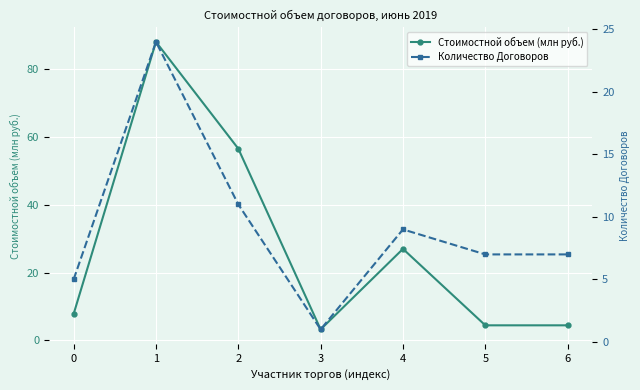

How many lines are shown in the chart?

2